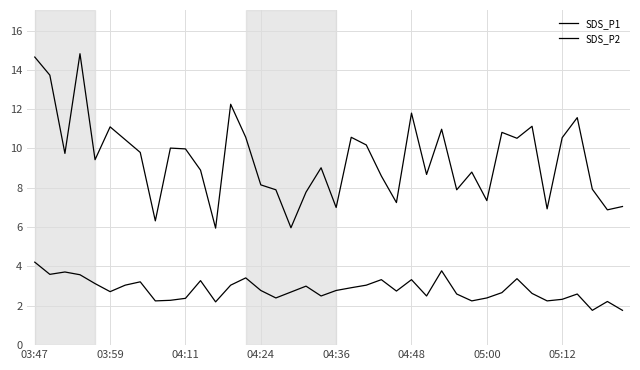

How many lines are shown in the chart?

2